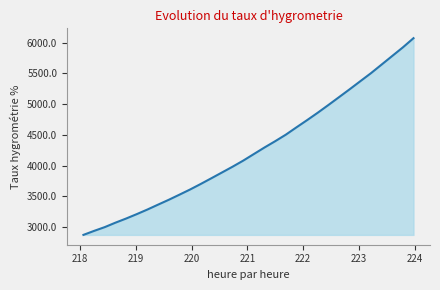

What is the minimum value shown in the chart?

2870.9